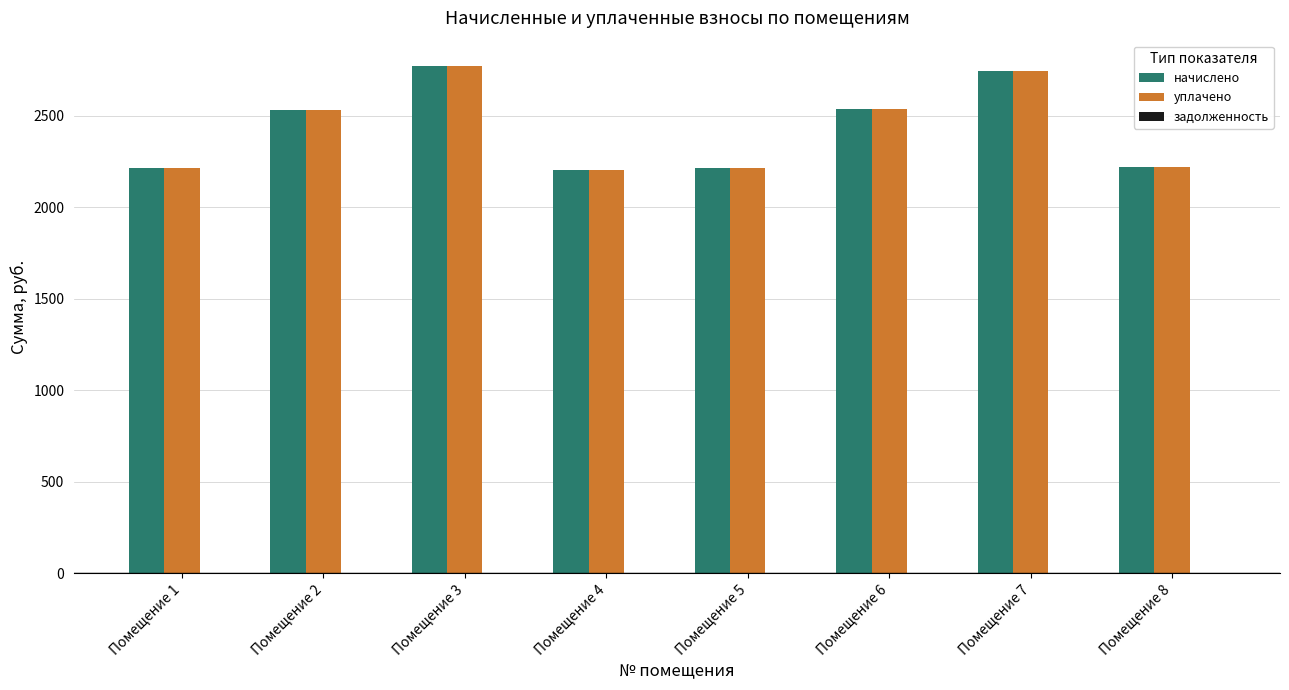

Where is начислено nearest to the value 2486?

Помещение 2